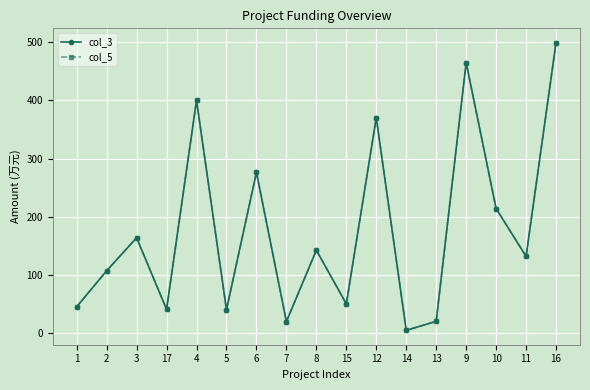

What is the lowest value of the col_3 series?

4.5